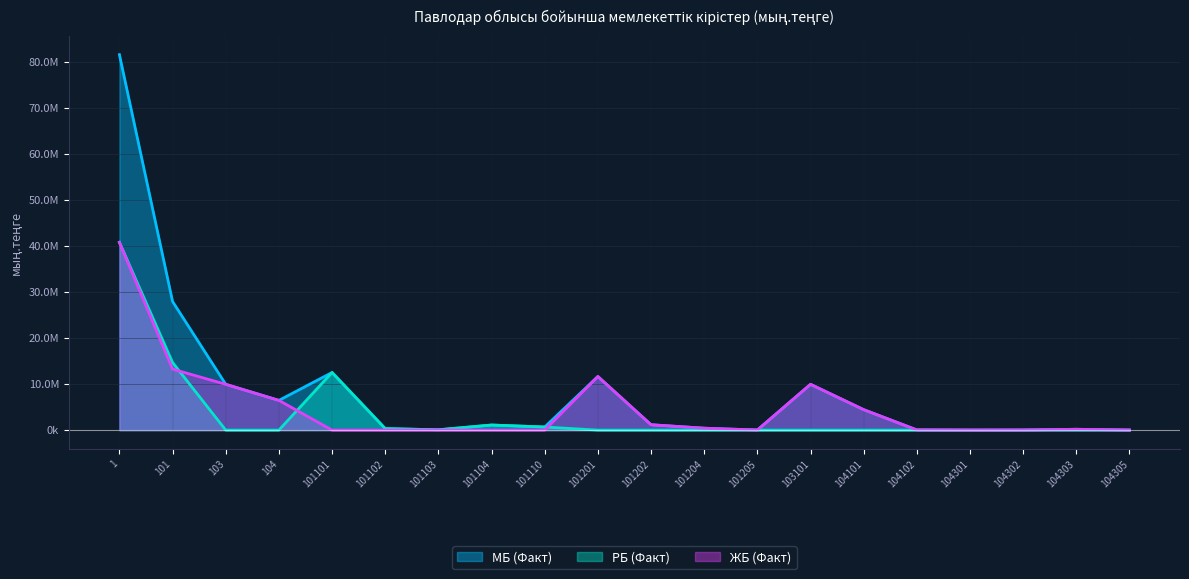

What is the difference between the maximum and minimum values in the ЖБ (Факт) series?

40731263